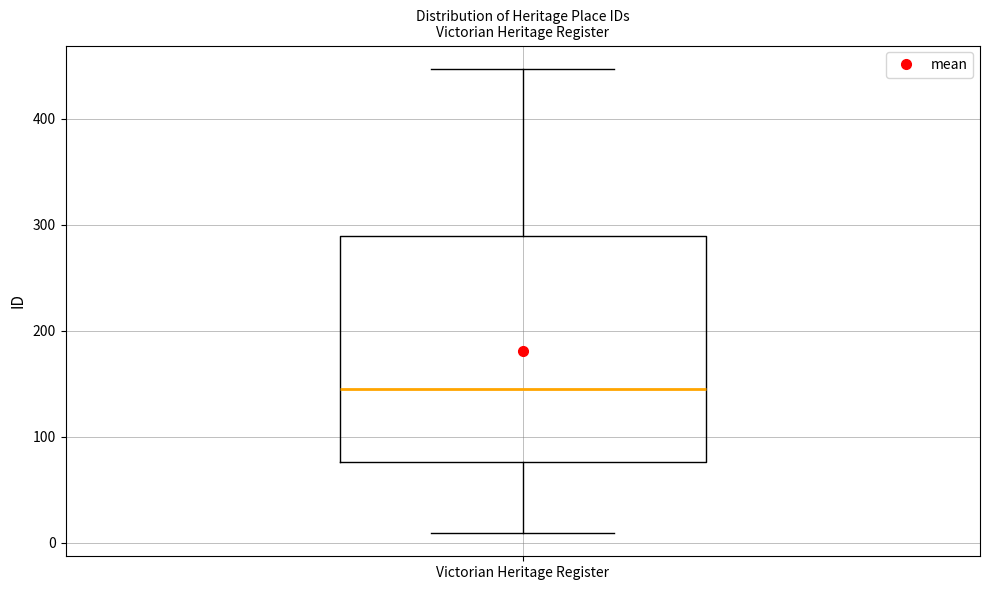

Where does the lower whisker of the box for Victorian Heritage Register end on the y-axis? The values are not printed on the chart, so give them approximately, as read against the axis.

10